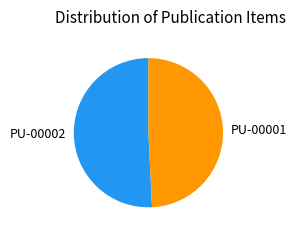

Do PU-00001 and PU-00002 together represent more than half of the pie?

Yes